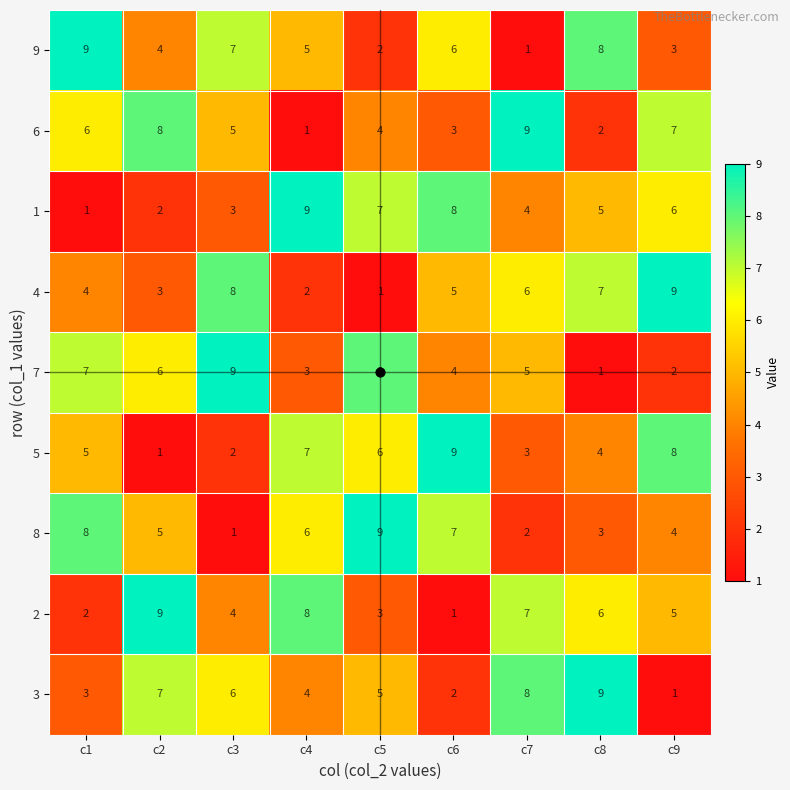

List the labels in order of 1 value, largest first.

c4, c6, c5, c9, c8, c7, c3, c2, c1